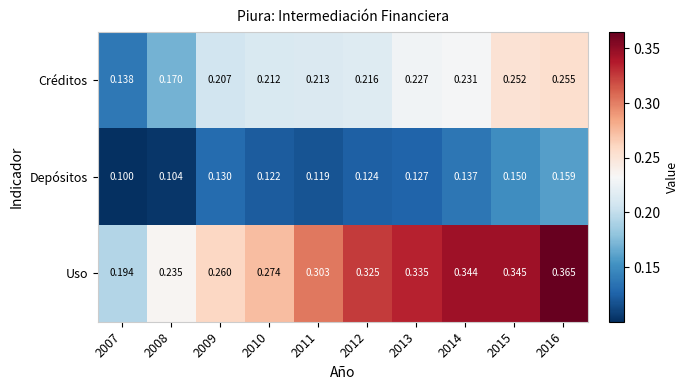

Which series has the widest spread of values?

Uso